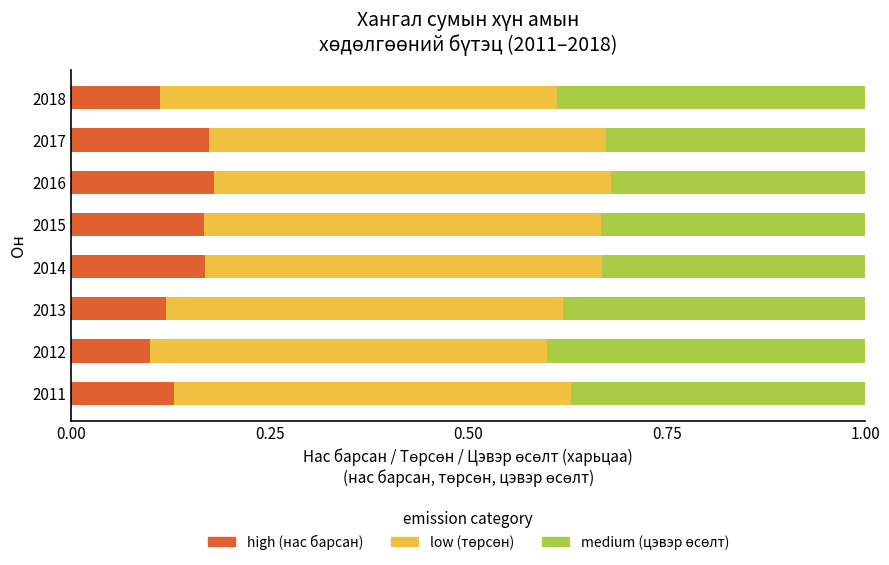

What is the total value across all series at 2015?

1.0